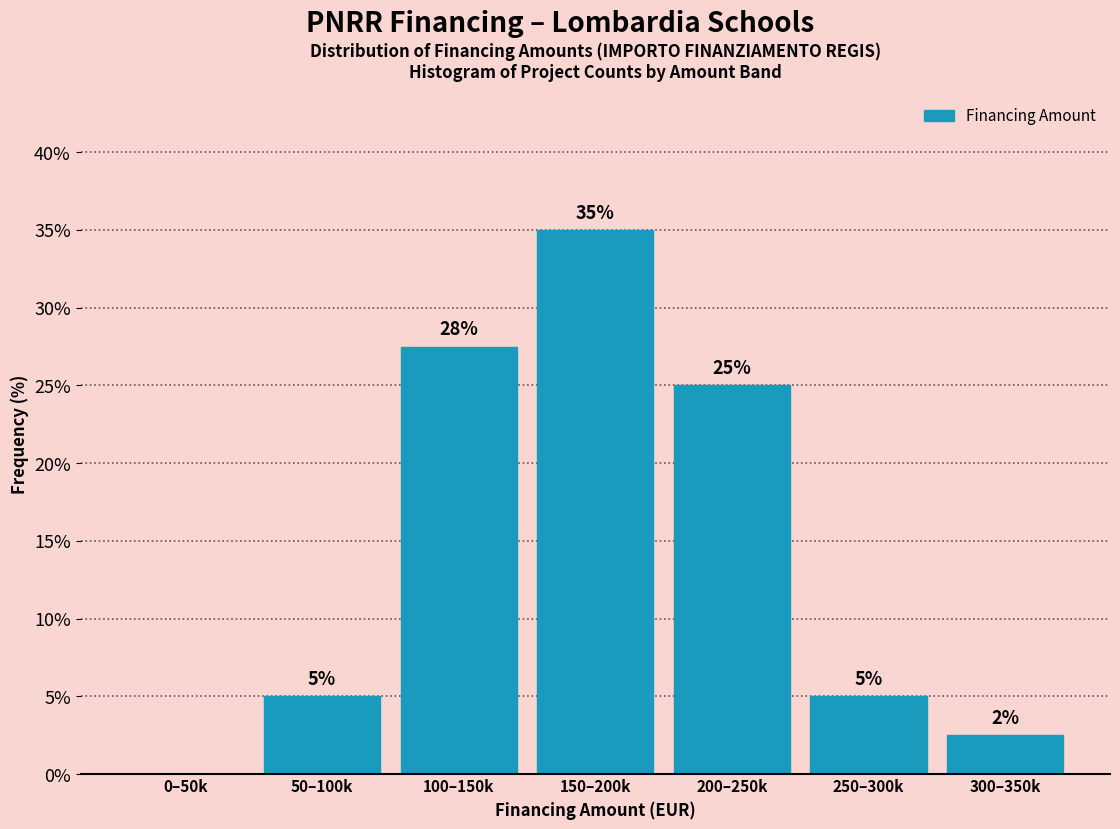

What is the sum of all values?

100.0